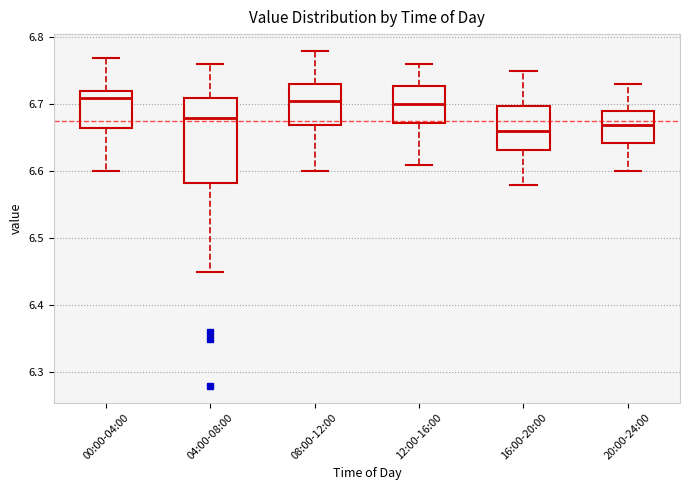

Which box is the tallest, from its lower edge to its upper edge?

04:00-08:00